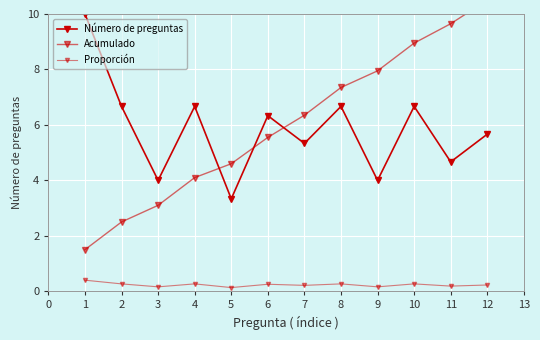

Count the number of categories in the chart.

12